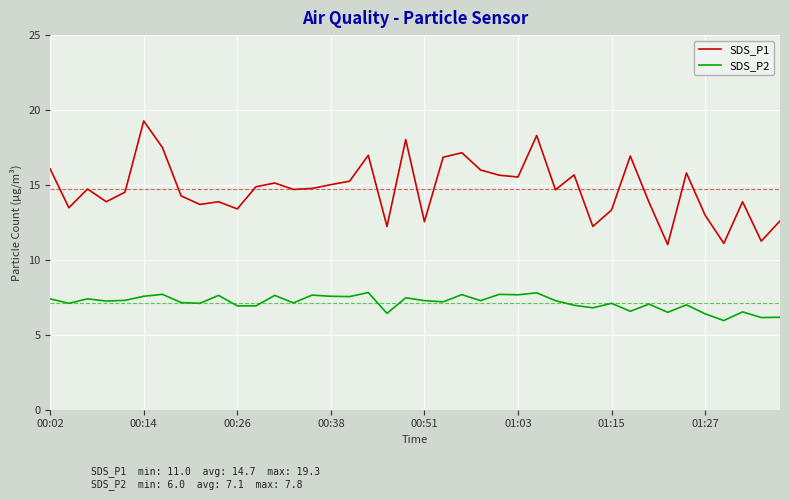

What is the difference between the maximum and minimum values in the SDS_P2 series?

1.9